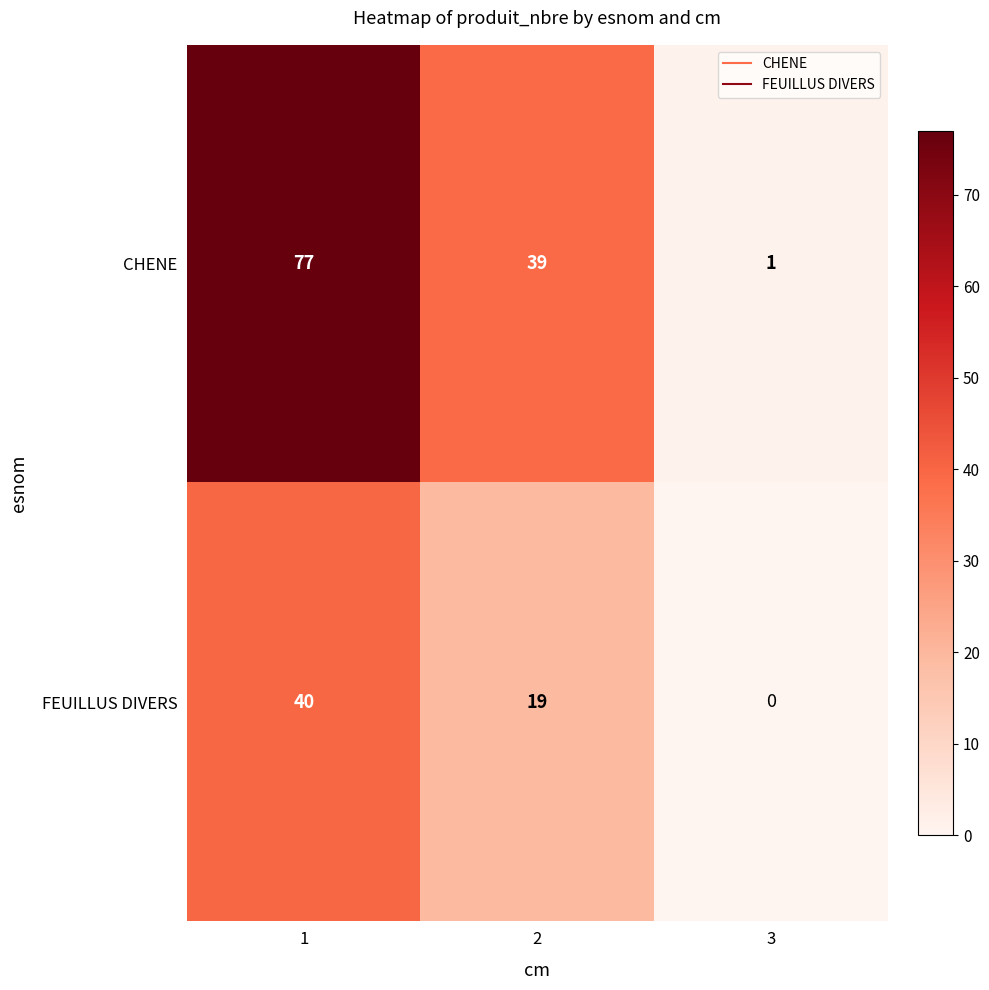

Which series has the widest spread of values?

CHENE